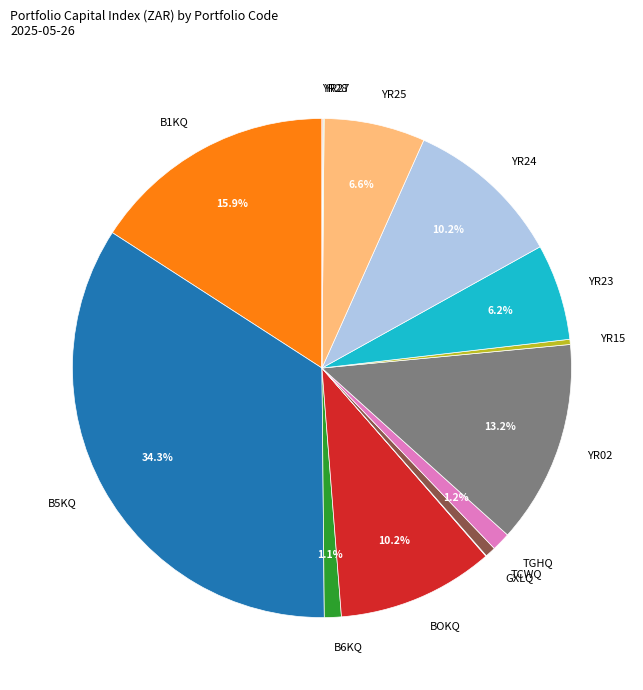

How much of the chart is everything except BOKQ?

89.8%